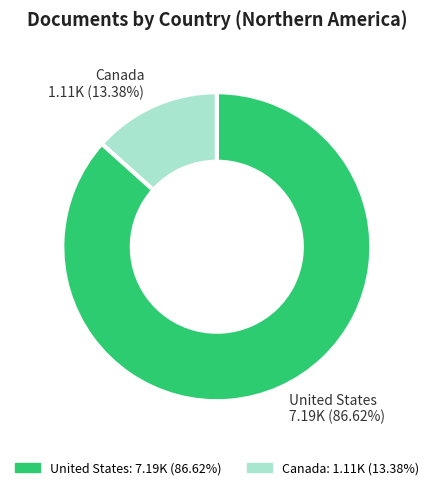

Does Canada account for over 50% of the chart?

No